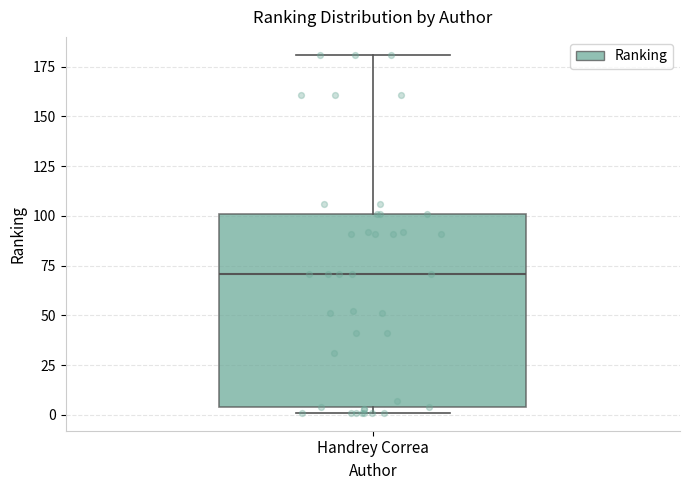

Transcribe this box plot: give where the median line is, the range the box spans, and where the two whiskers end, as read against the y-axis. The values are not printed on the chart, so give them approximately, as read against the axis.

median 70, box 5 to 100, whiskers 0 to 180